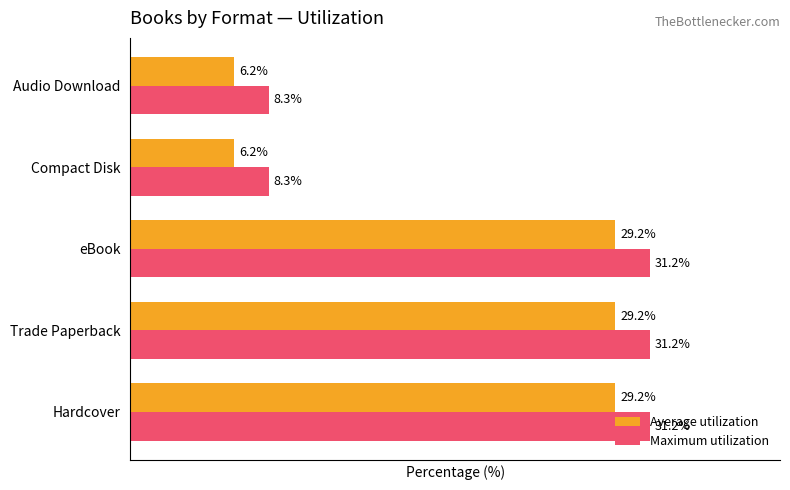

Which series has the largest total across all categories?

Maximum utilization